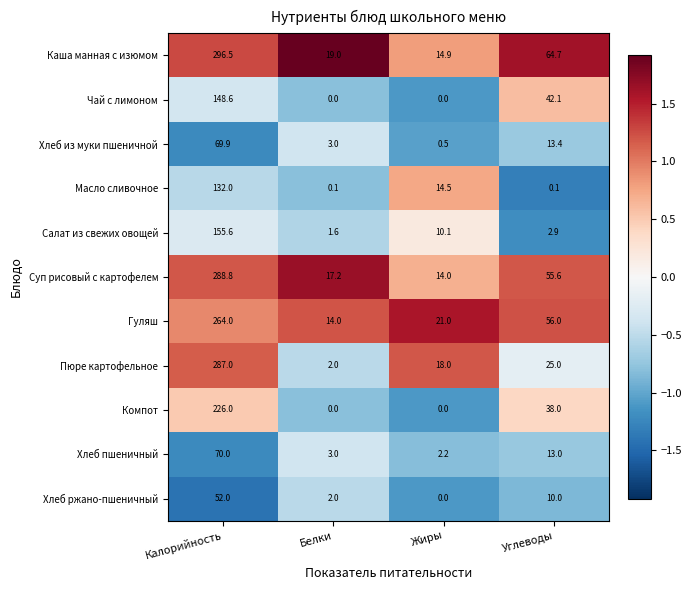

Rank the series by their maximum value, from lowest to highest.

Хлеб ржано-пшеничный, Хлеб из муки пшеничной, Хлеб пшеничный, Масло сливочное, Чай с лимоном, Салат из свежих овощей, Компот, Гуляш, Пюре картофельное, Суп рисовый с картофелем, Каша манная с изюмом